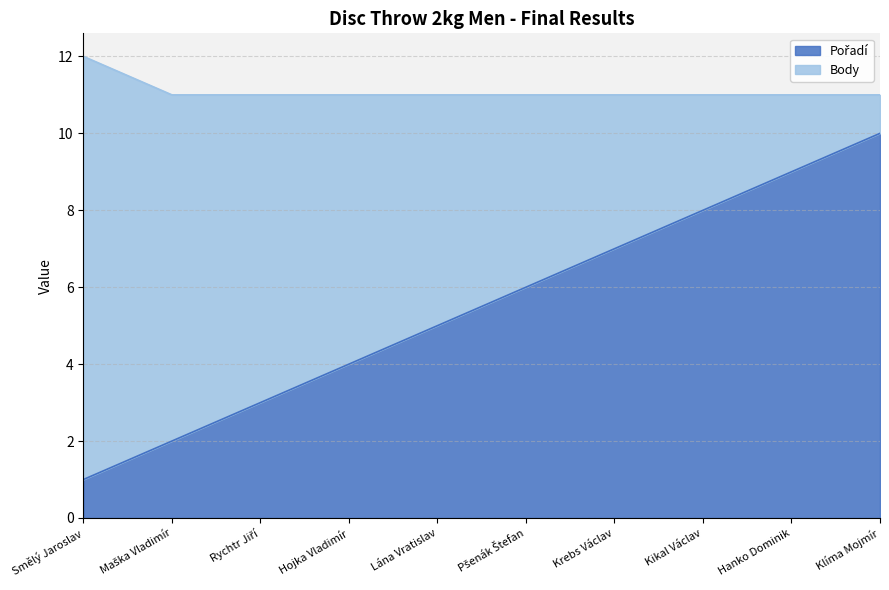

Where is the data nearest to the value 5?

Lána Vratislav